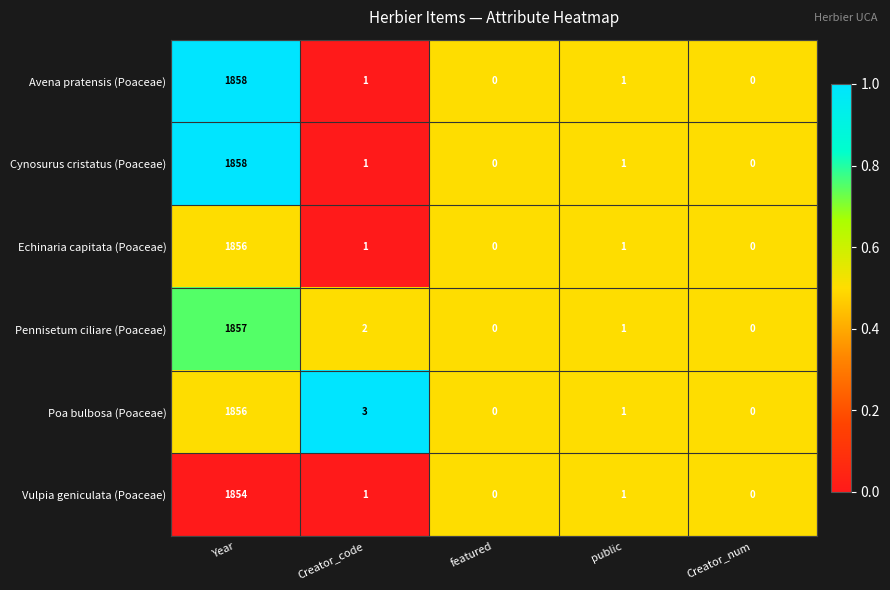

What is the total value across all series at Creator_num?

0